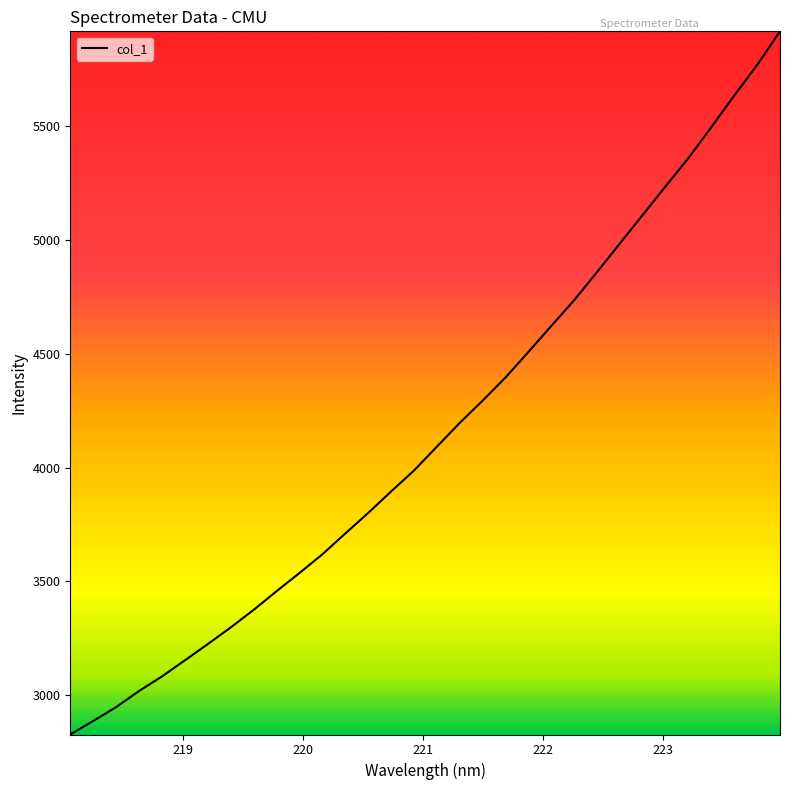

What is the difference between the maximum and minimum values?

3085.7